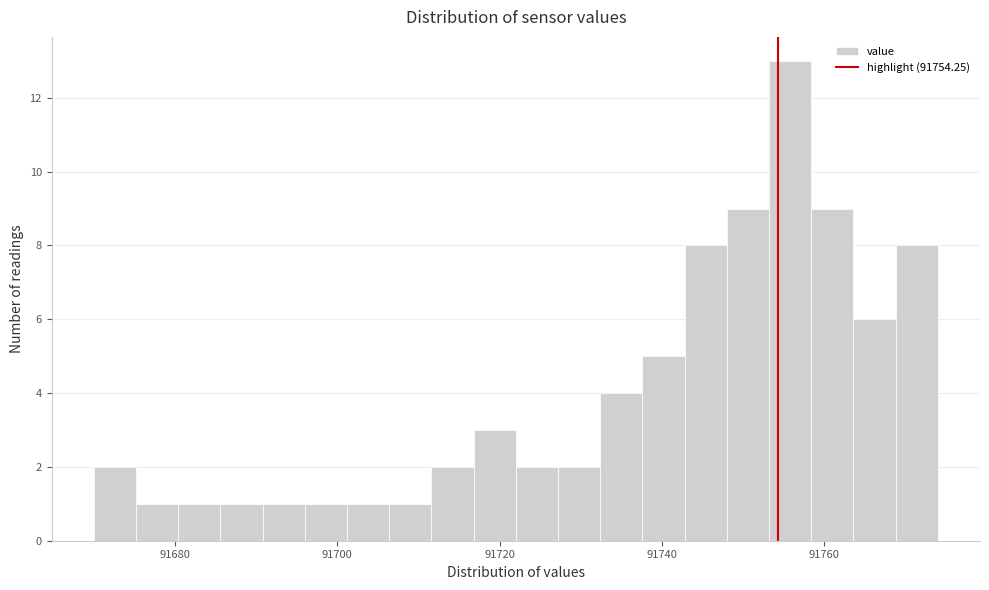

Around what value on the x-axis is the tallest bar? Give the approximate position of its centre, as read against the axis.

91756